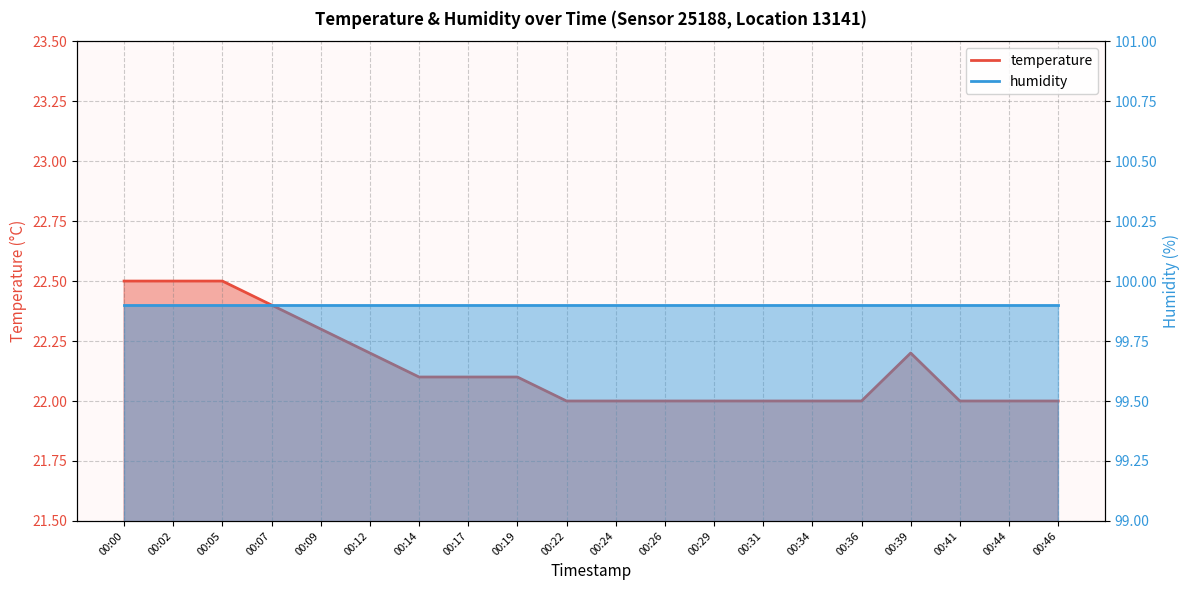

At which category does the chart reach its minimum across all series?

00:22